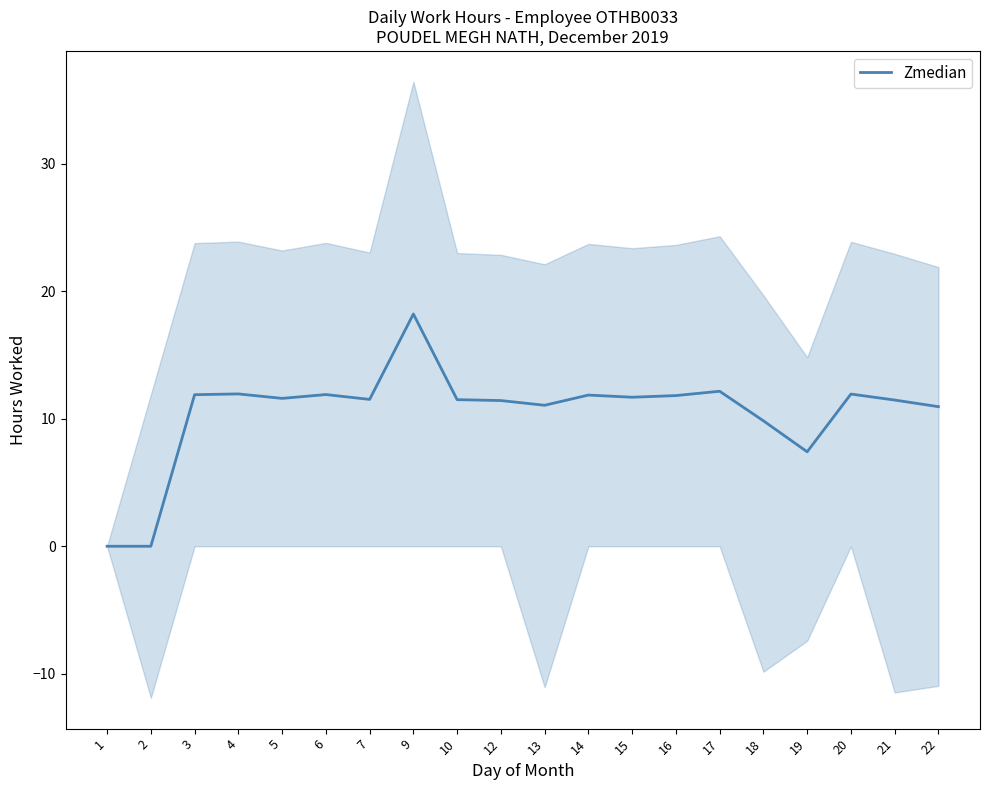

List the labels in order of value, smallest first.

1, 2, 19, 18, 22, 13, 12, 21, 10, 7, 5, 15, 16, 14, 3, 6, 20, 4, 17, 9